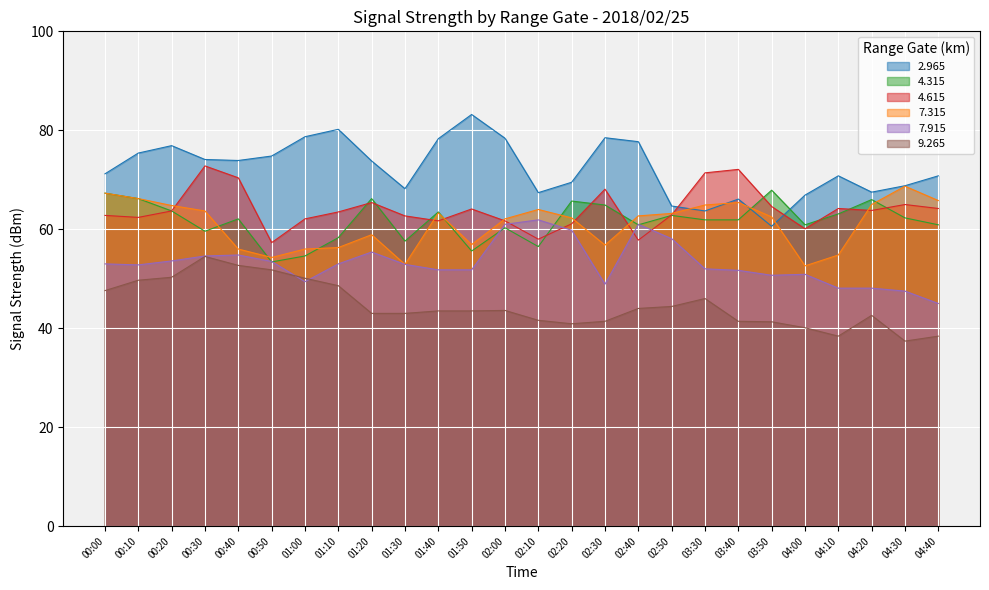

What is the lowest value of the 4.615 series?

57.3